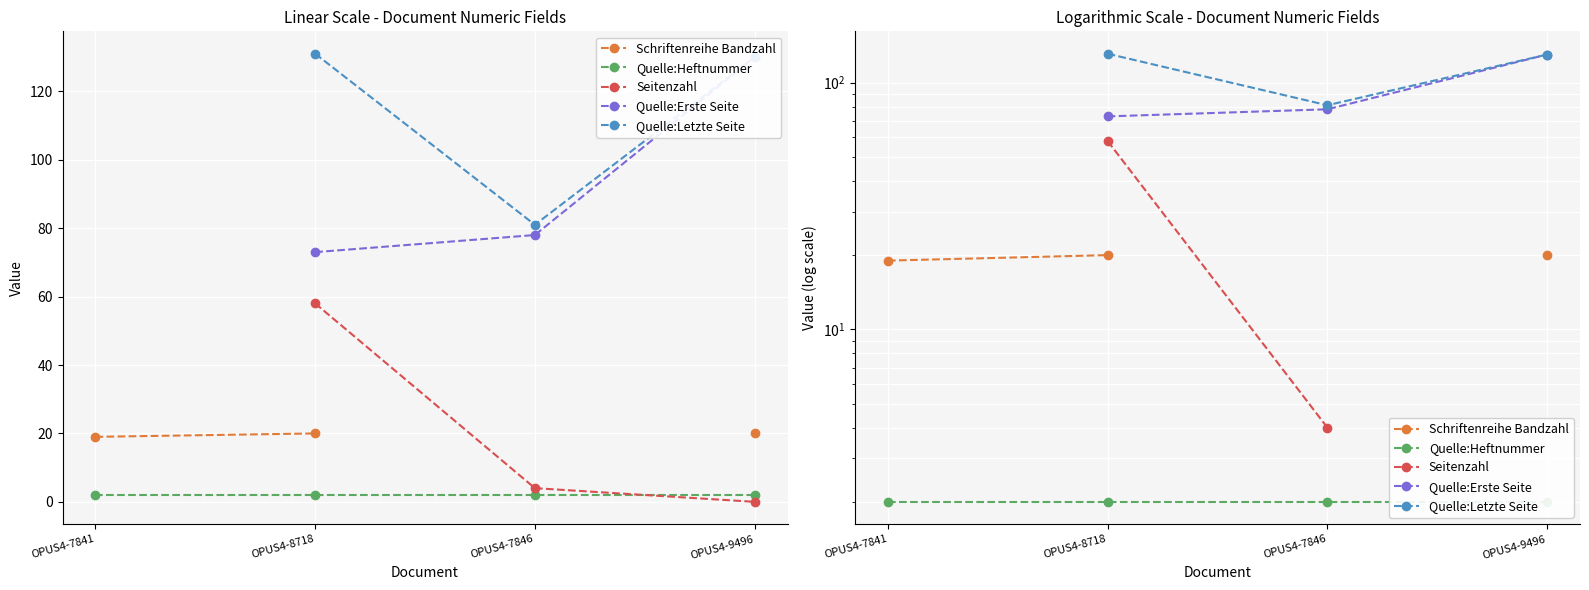

What position from the left is OPUS4-7841?

1